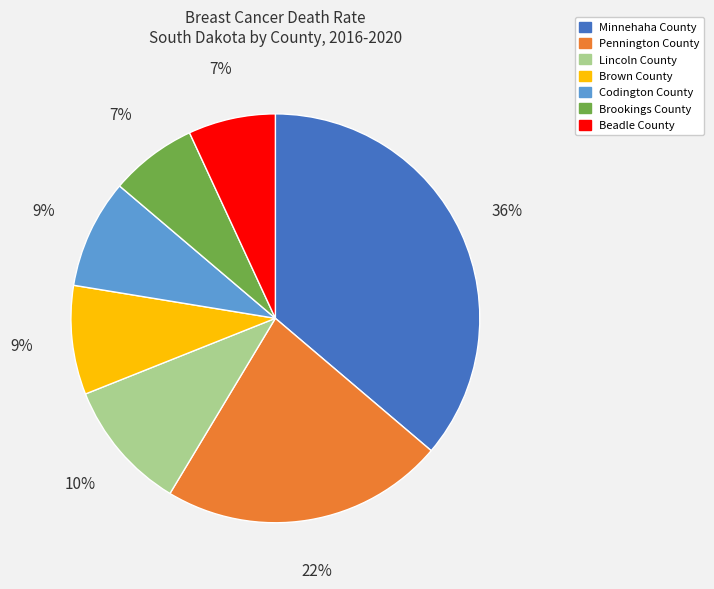

Which slice is the largest?

Minnehaha County